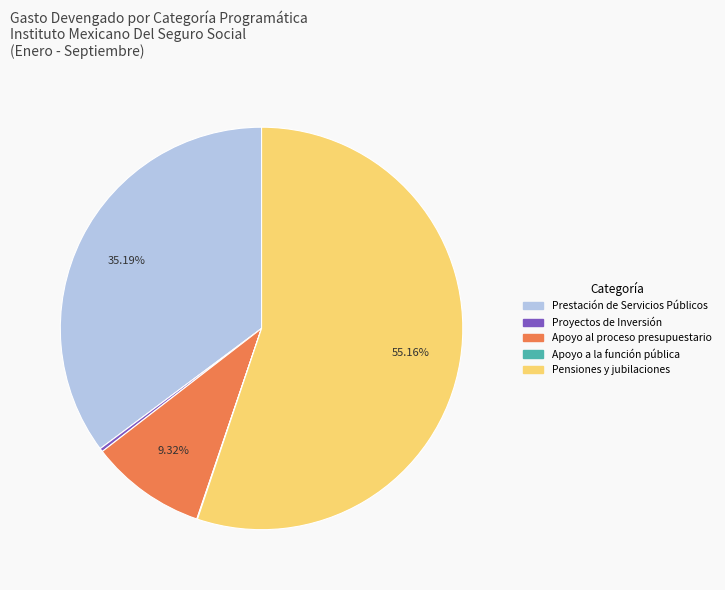

Does any single category account for the majority?

Yes